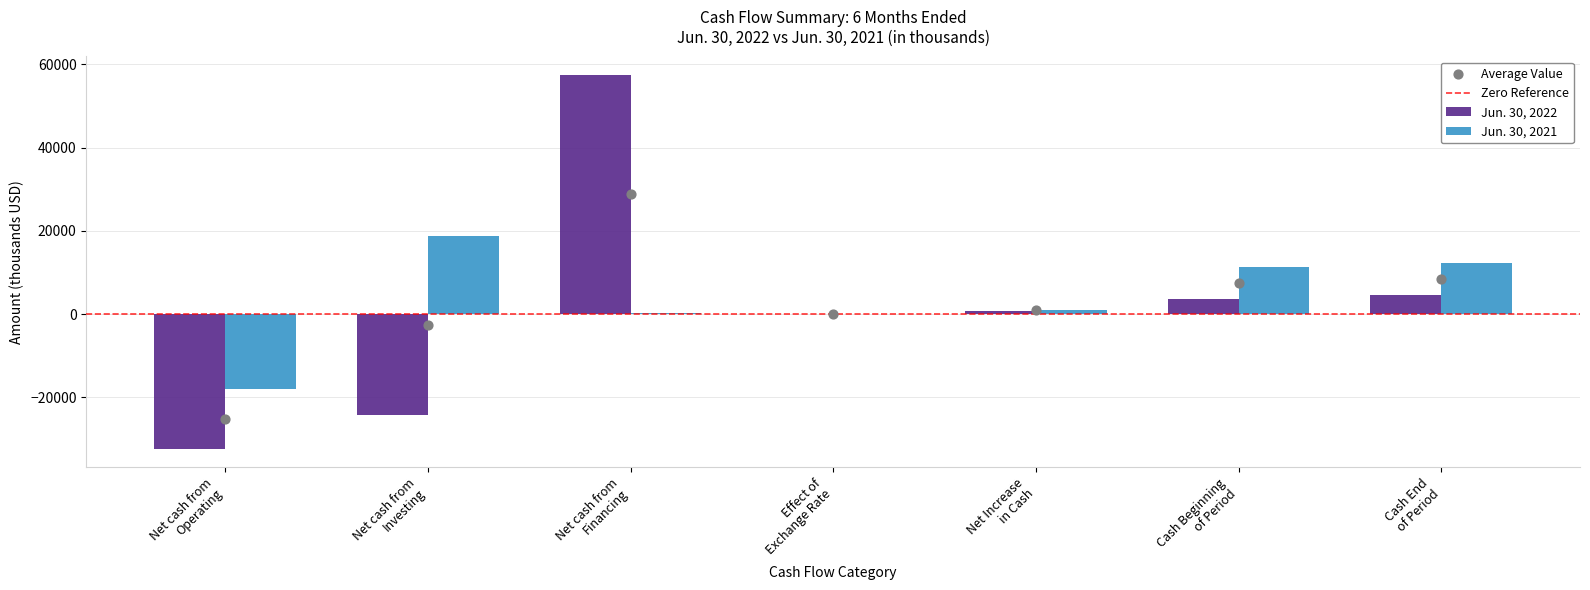

Which series has the largest total across all categories?

Jun. 30, 2021